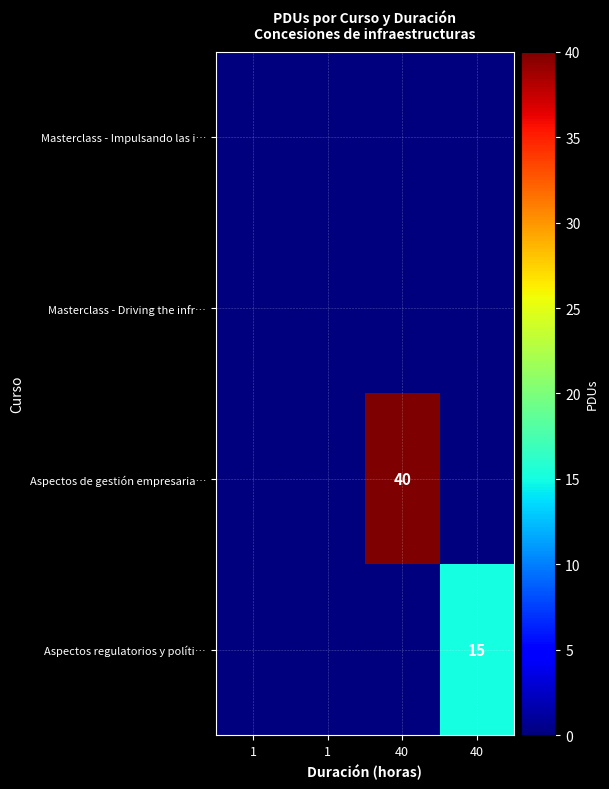

Count the number of categories in the chart.

4